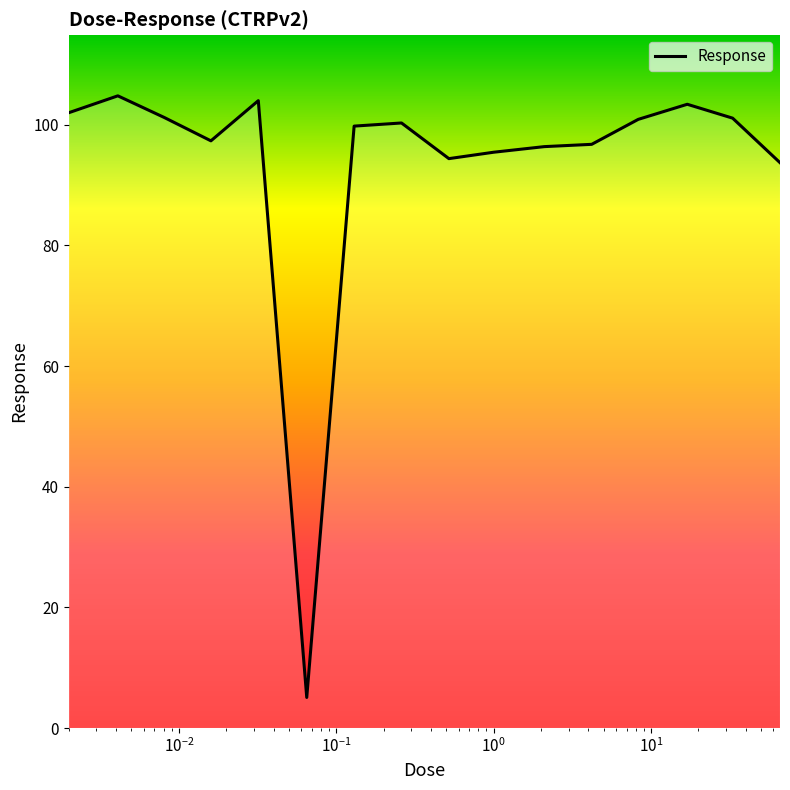

What is the minimum value shown in the chart?

5.1